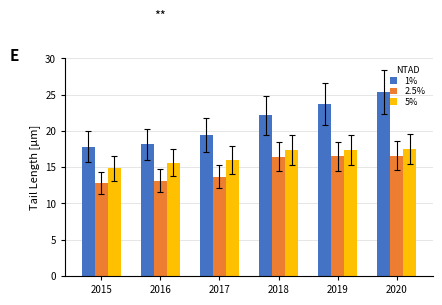

List the labels in order of 1% value, largest first.

2020, 2019, 2018, 2017, 2016, 2015